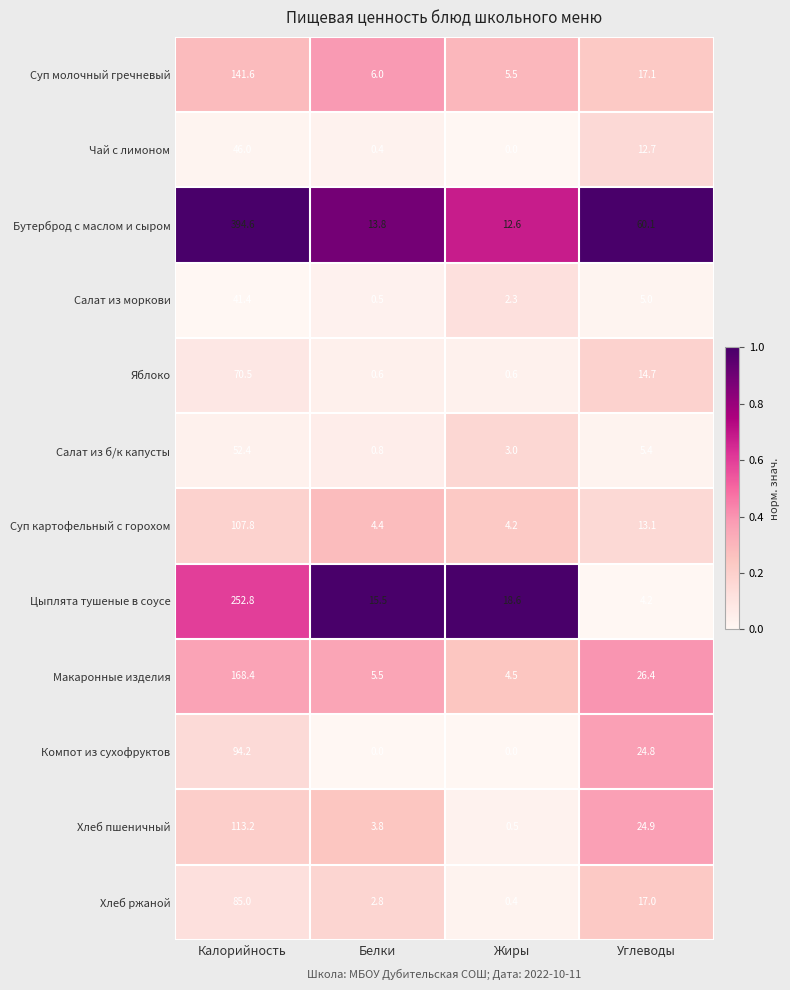

What is the greatest value displayed?

394.6